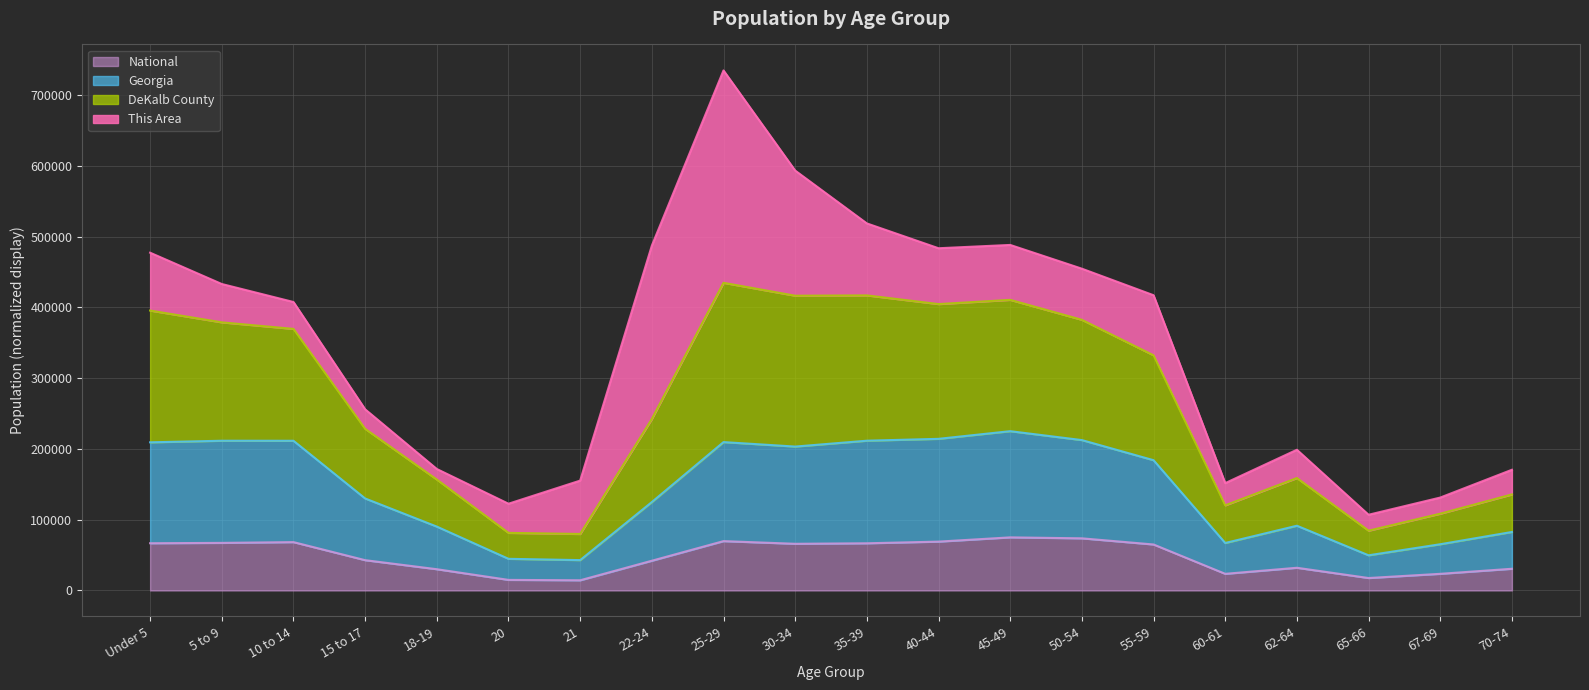

Which label corresponds to the largest value in the chart?

25-29